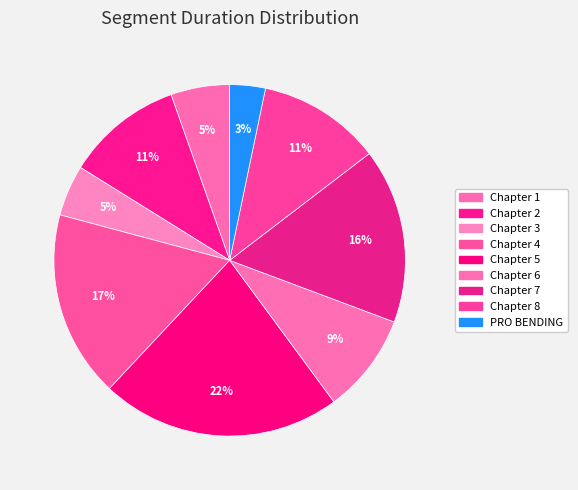

Count the number of slices in the pie.

9